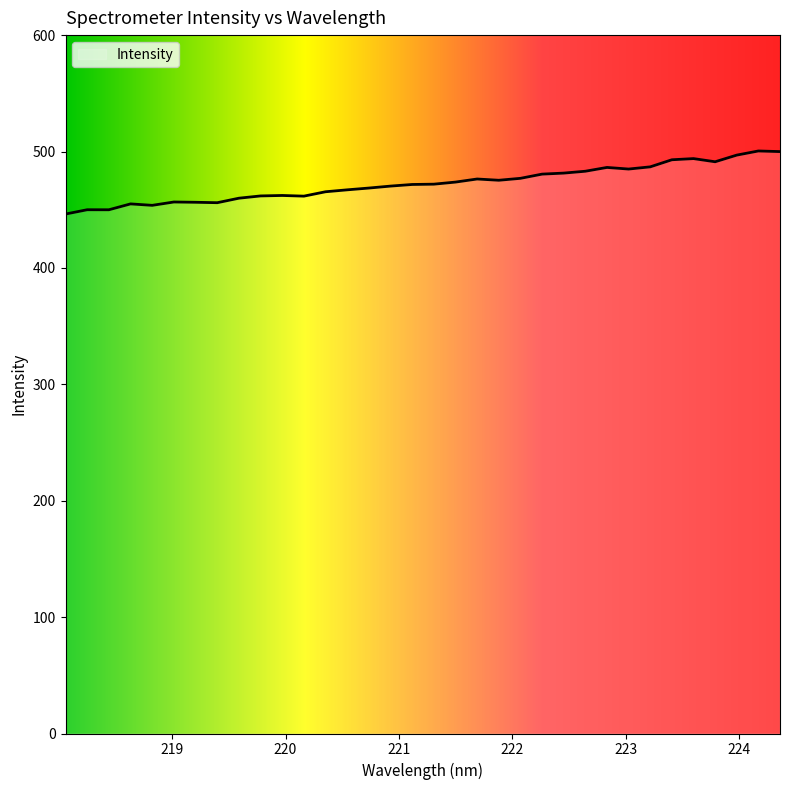

How many distinct data groups are displayed?

1